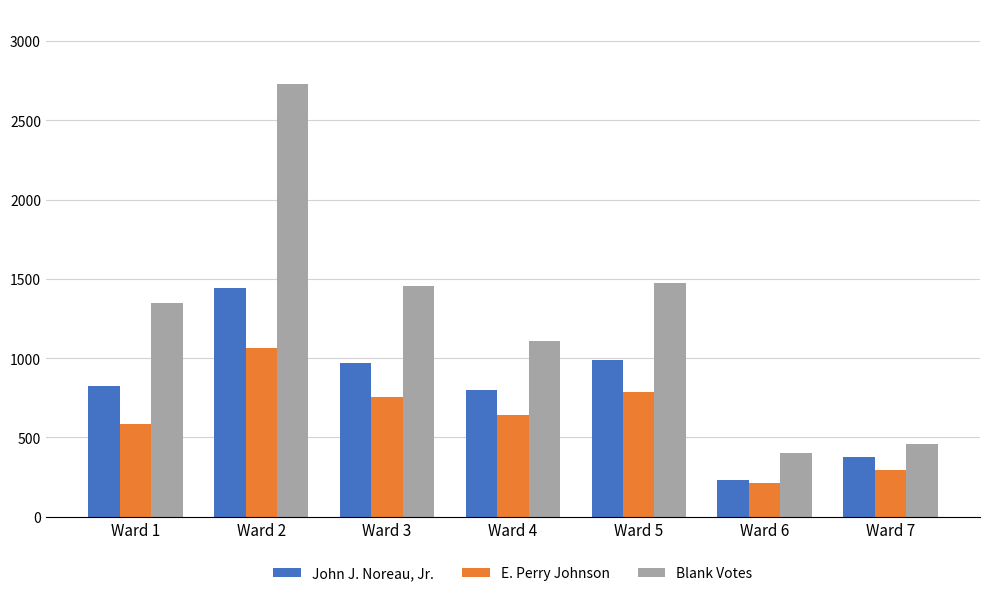

Is the value of E. Perry Johnson at Ward 4 greater than the value of Blank Votes at Ward 4?

No